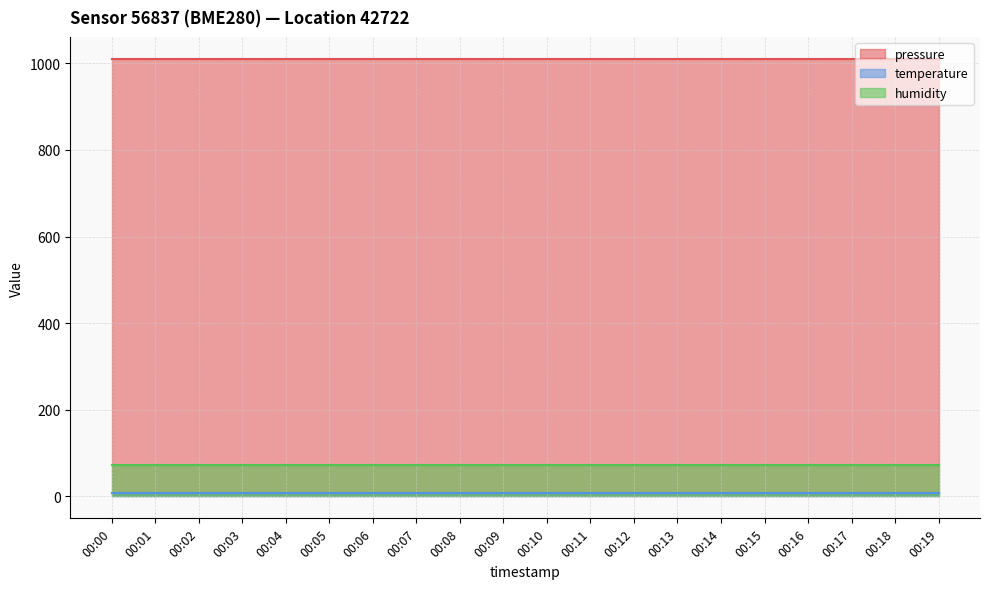

True or false: humidity and temperature cross at least once.

False